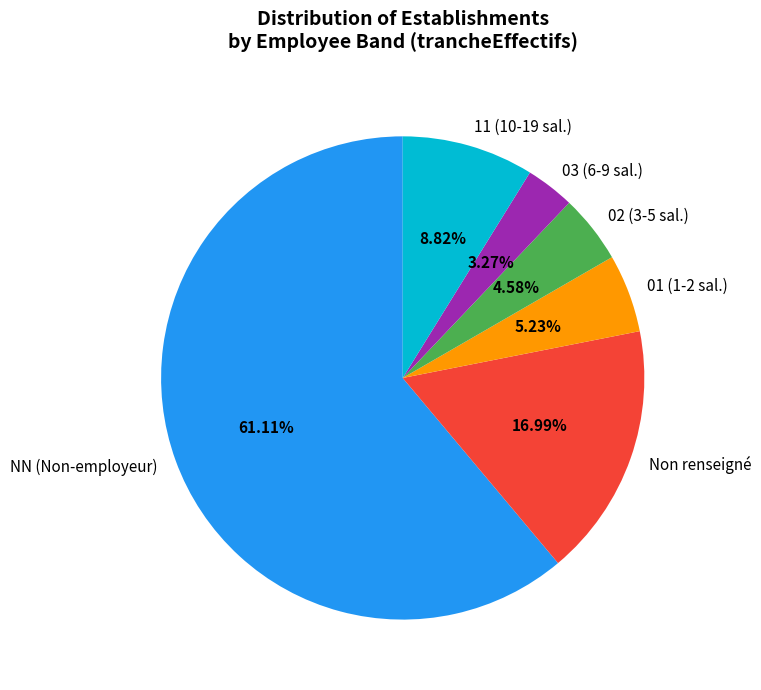

Which has a higher value, 11 (10-19 sal.) or 01 (1-2 sal.)?

11 (10-19 sal.)